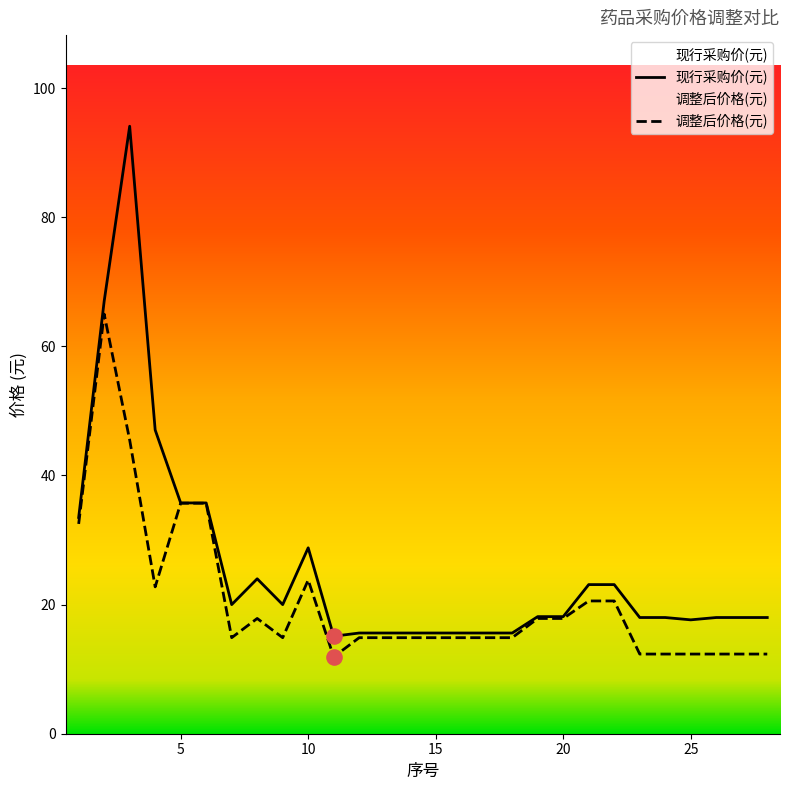

Which series contains the highest Y value?

现行采购价(元)